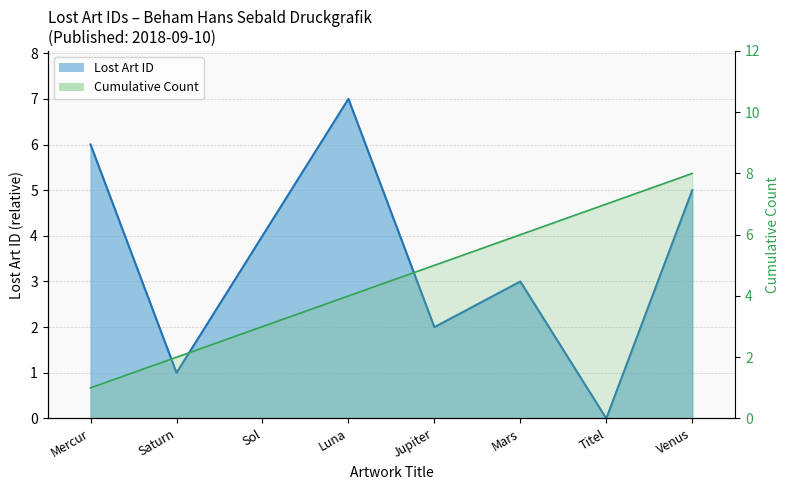

The value at Jupiter is 2. True or false?

True